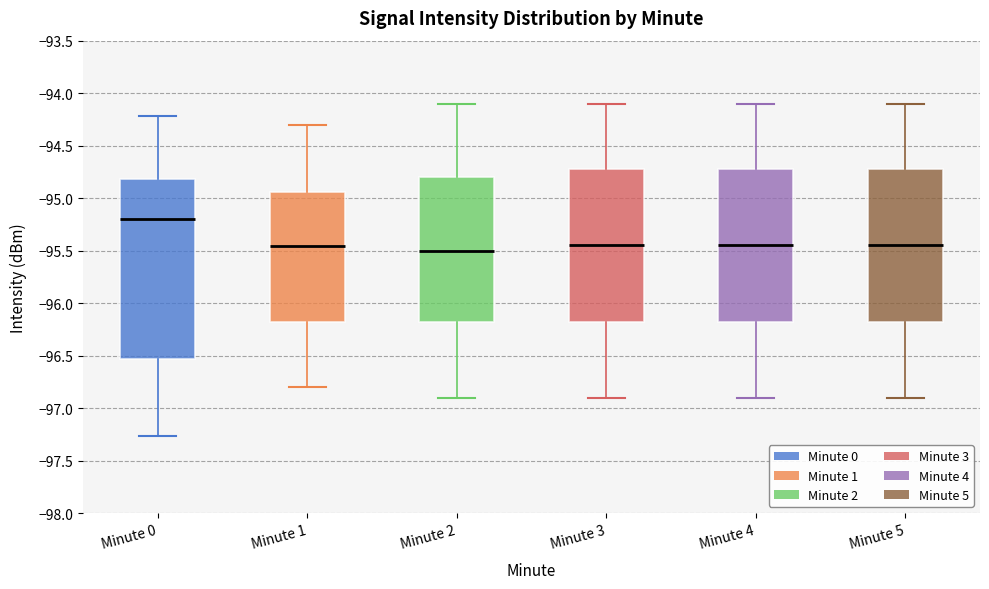

Comparing the boxes themselves (not the whiskers), which one is the tallest?

Minute 0